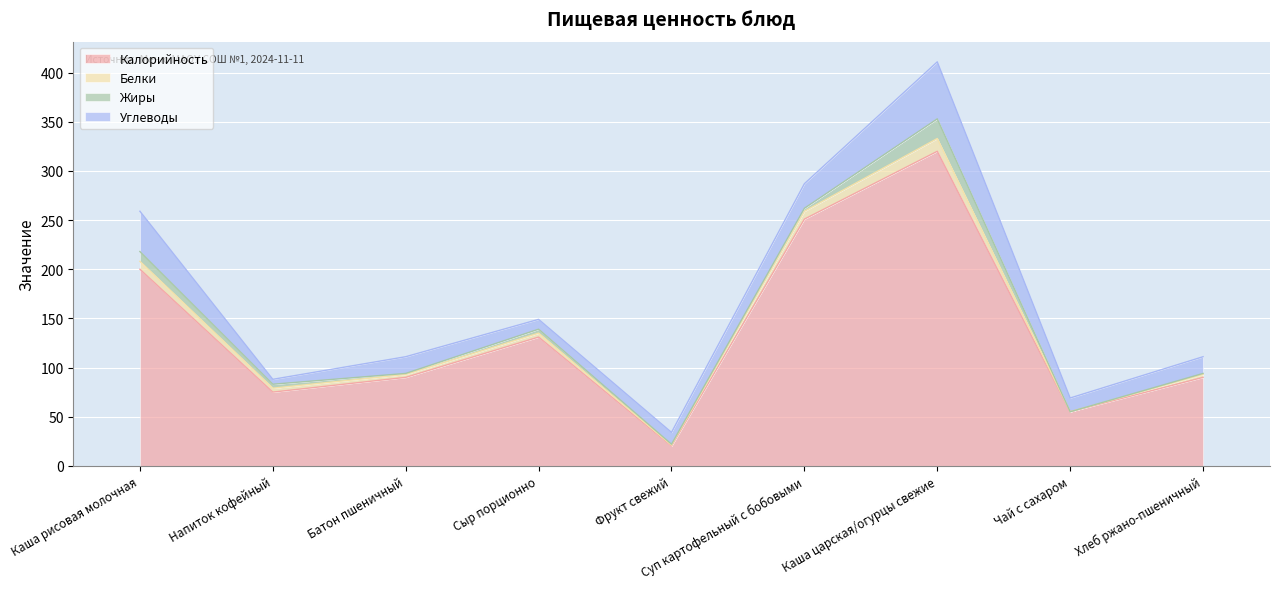

The Белки series shows 4 at Напиток кофейный. True or false?

True